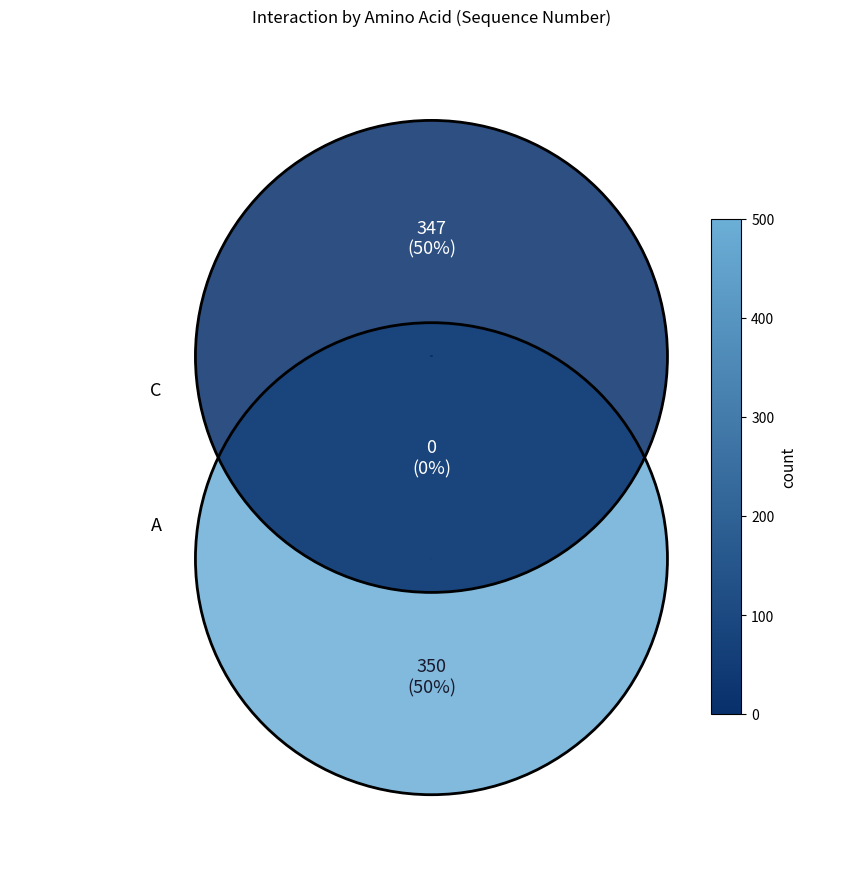

Combined, do C and A account for over 50%?

Yes